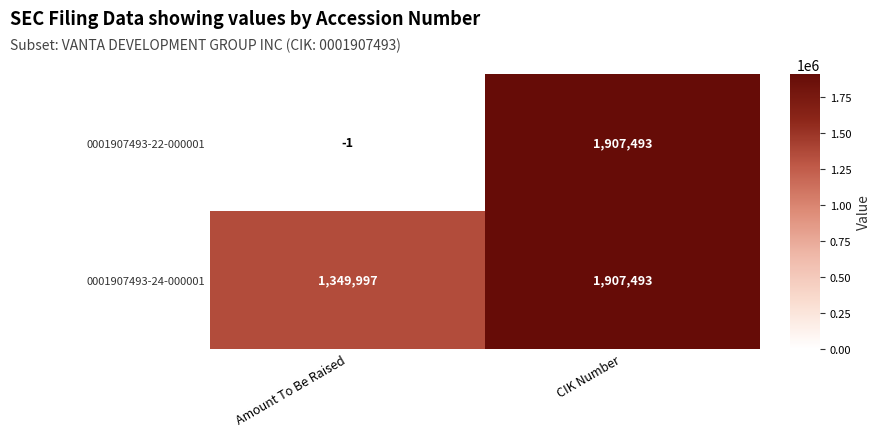

What is the total value across all series at Amount To Be Raised?

1349996